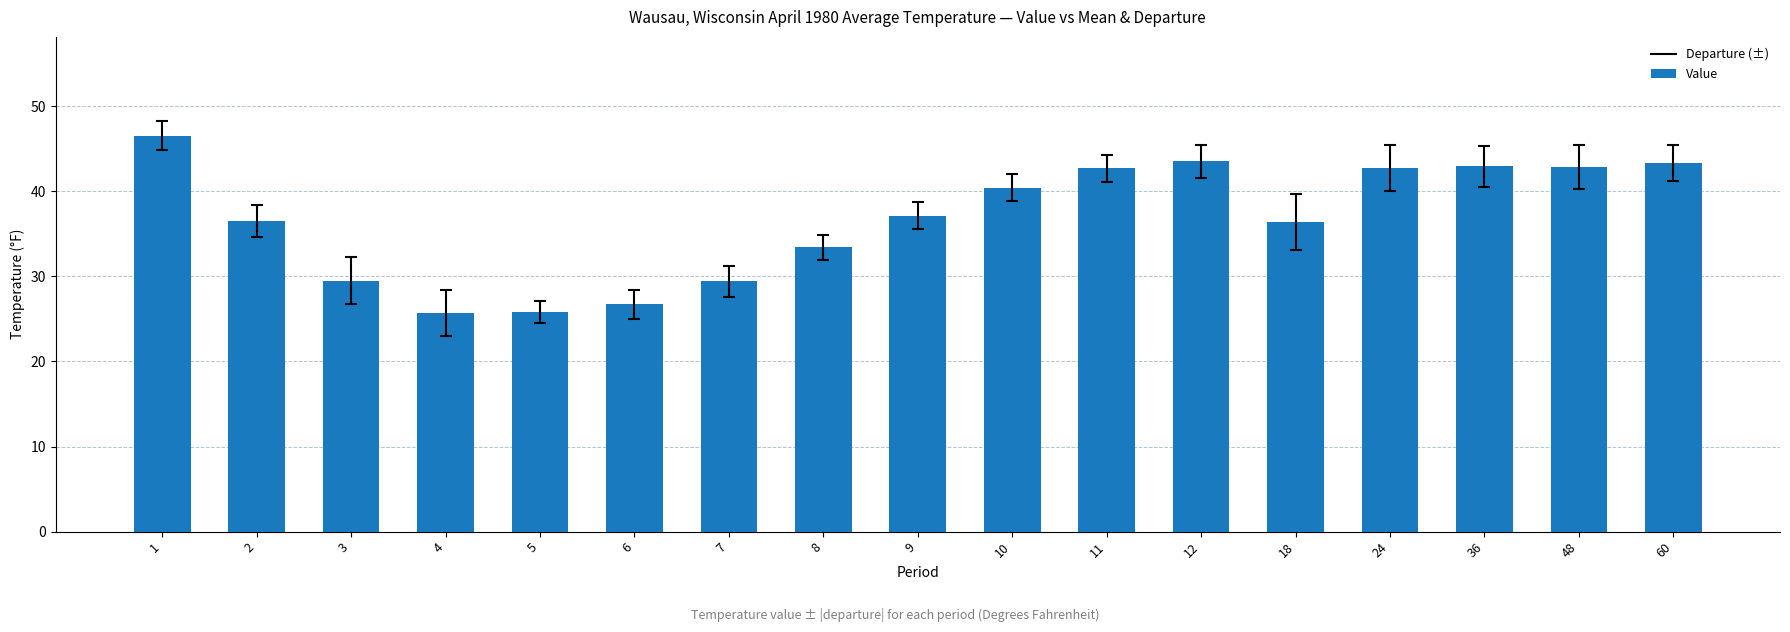

The value at 1 is 27.8. True or false?

False